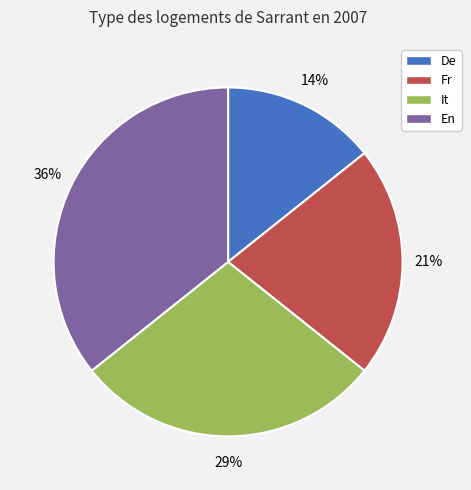

The En slice represents 46% of the pie. True or false?

False